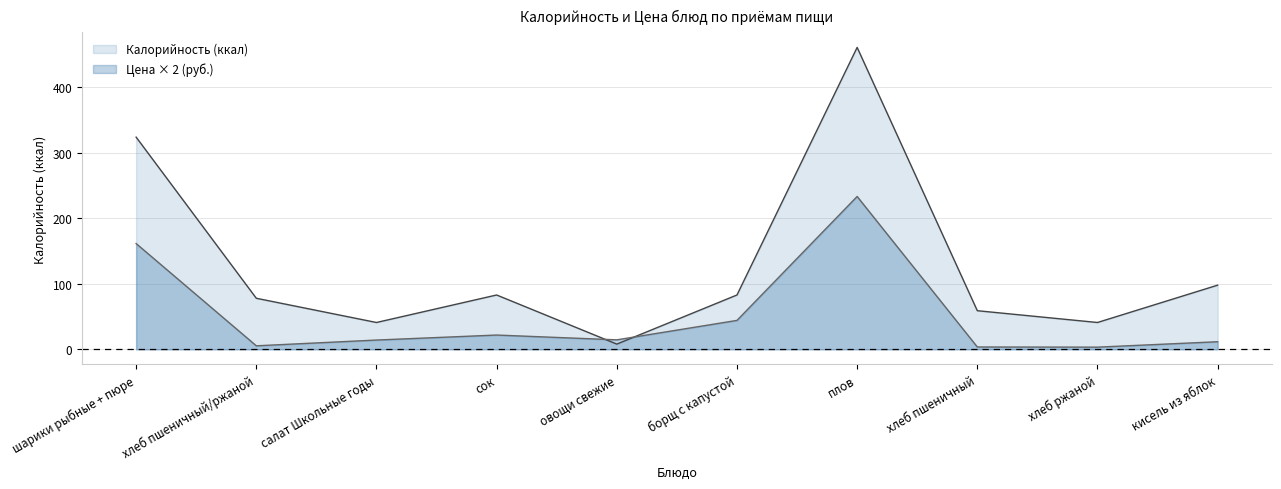

What is the sum of the Калорийность values at хлеб пшеничный and хлеб пшеничный/ржаной?

137.0